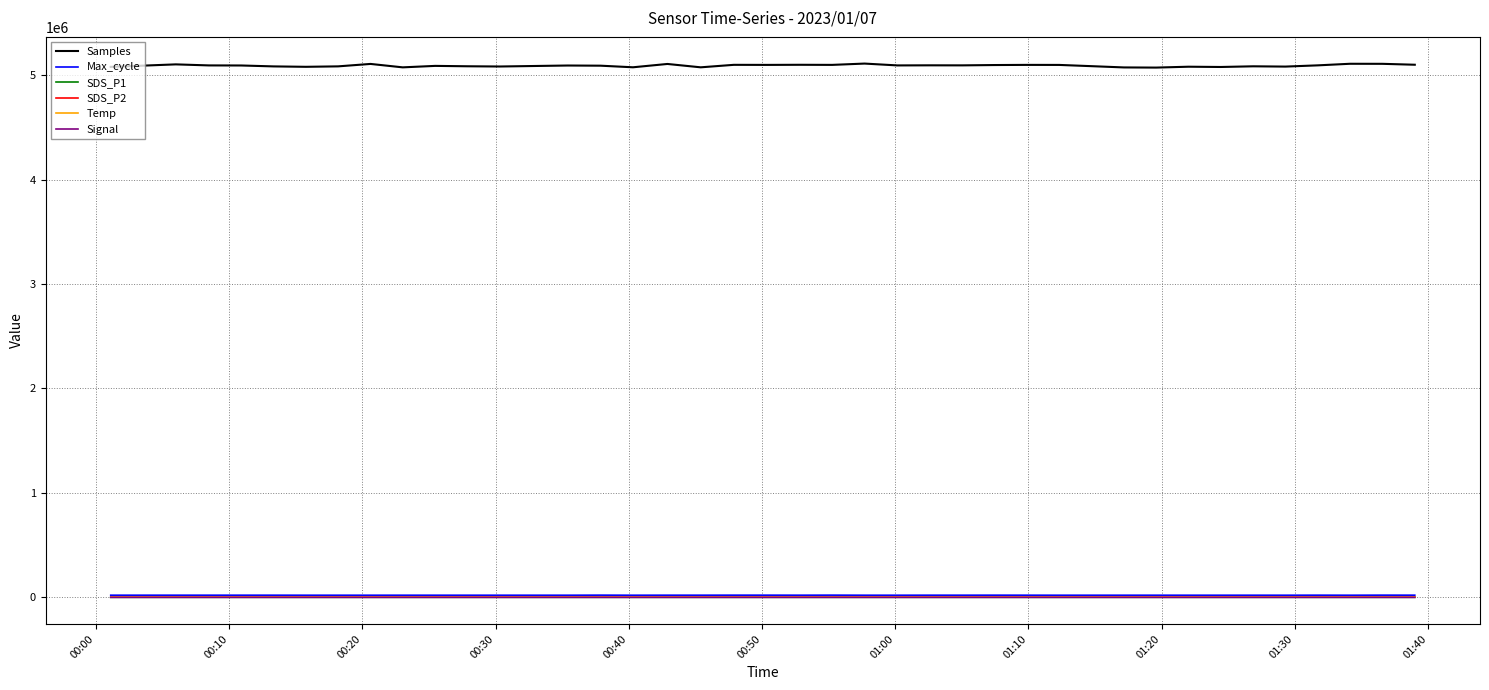

What are all the series names shown in the legend?

Samples, Max_cycle, SDS_P1, SDS_P2, Temp, Signal